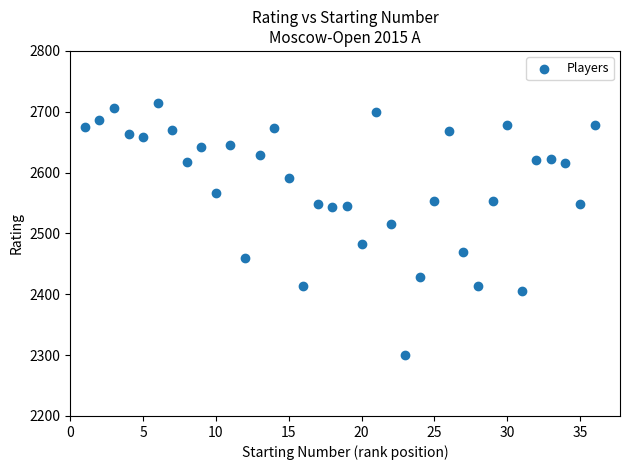

What is the range of Y values (max minus min)?

414